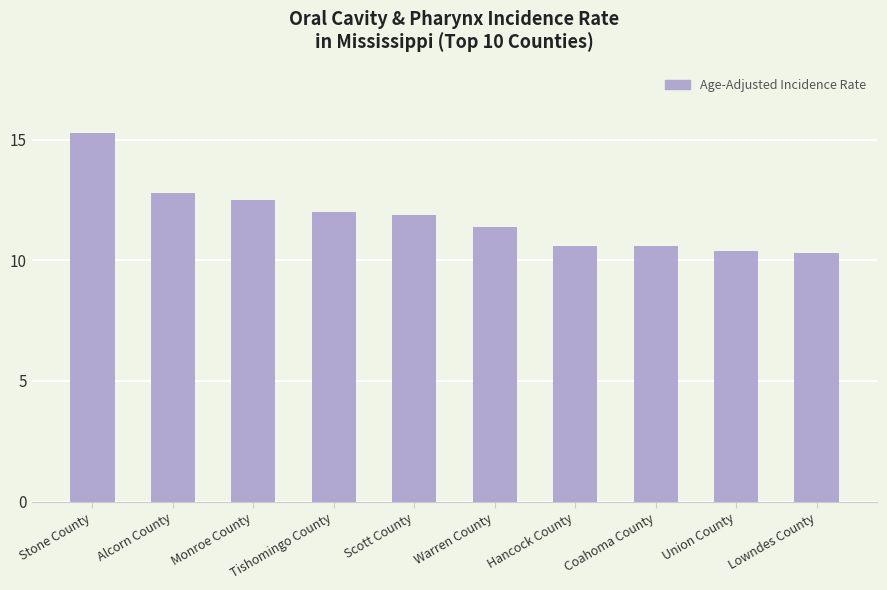

What is the difference between the maximum and minimum values?

5.0